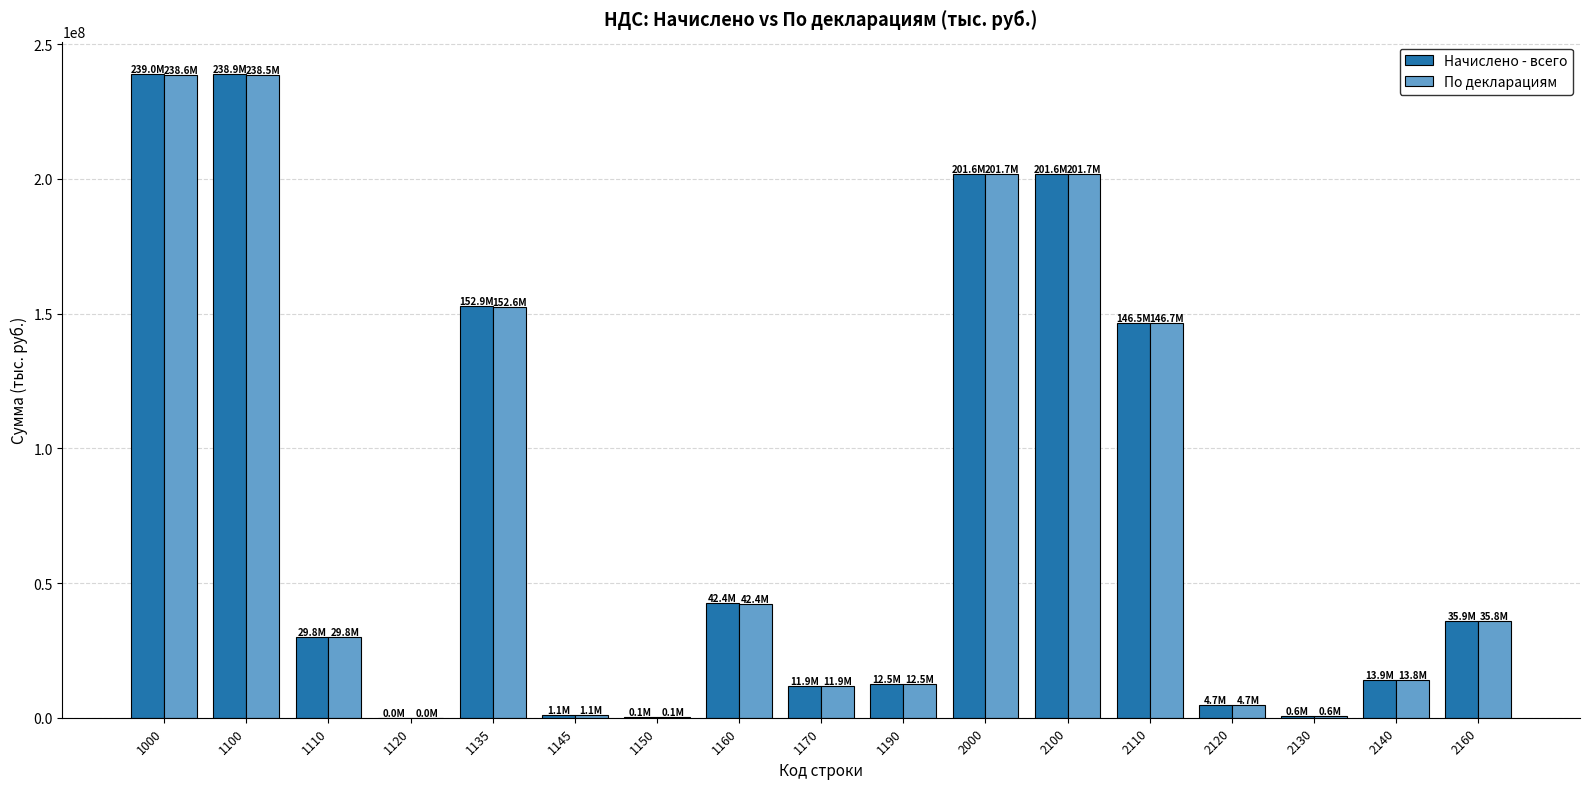

Is the value of По декларациям at 1190 greater than the value of Начислено - всего at 1135?

No